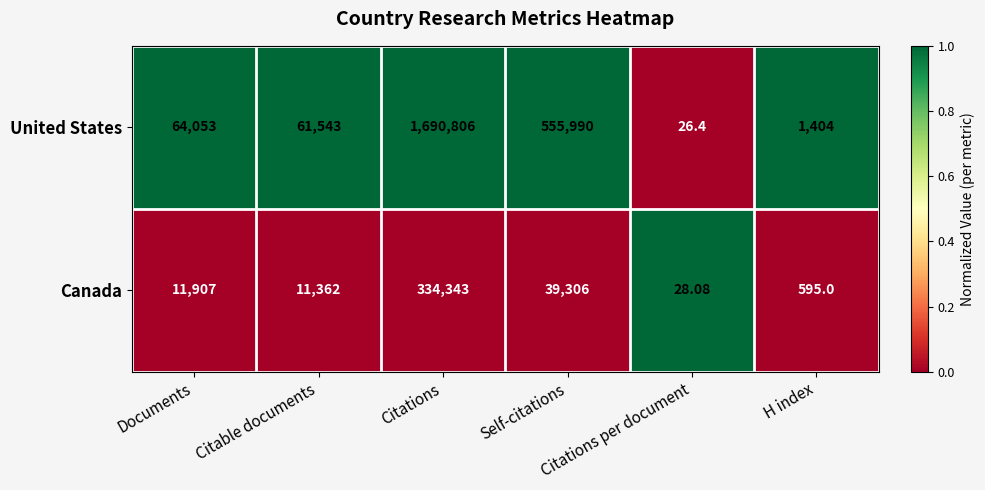

List the series in order of their overall mean, highest first.

United States, Canada